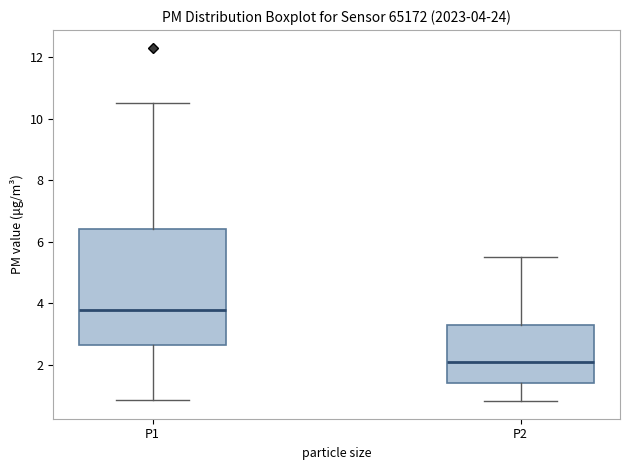

Comparing the boxes themselves (not the whiskers), which one is the tallest?

P1